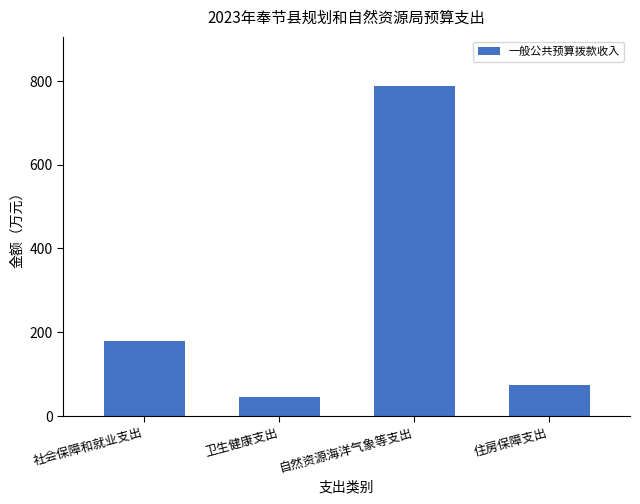

What is the minimum value shown in the chart?

44.5